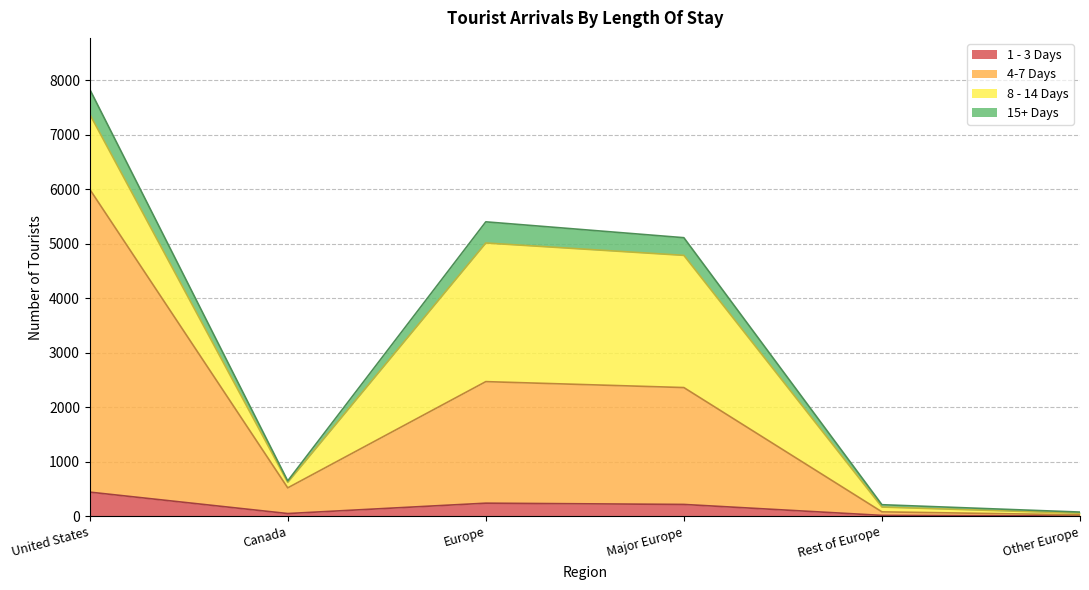

At which category is the sum across all series the highest?

United States